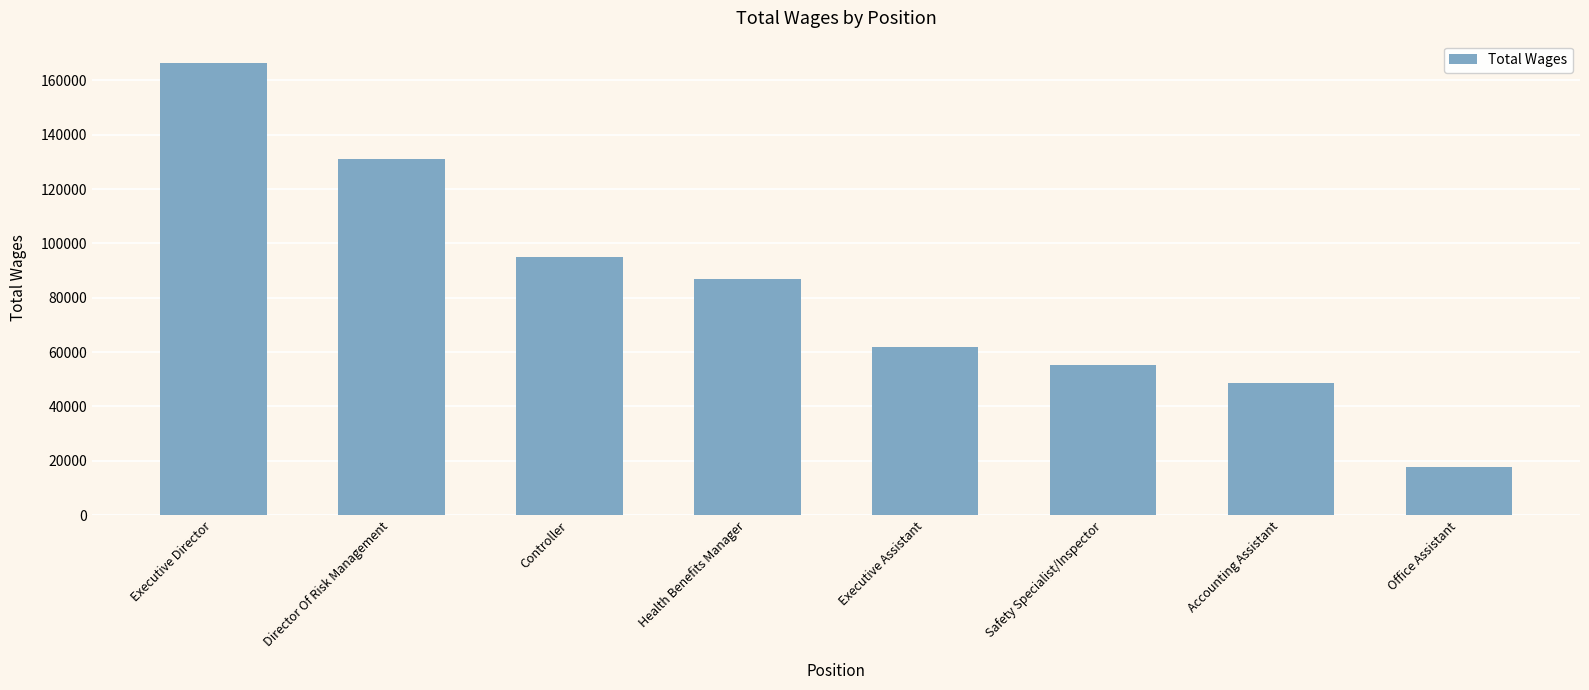

Read the value at Controller.

94896